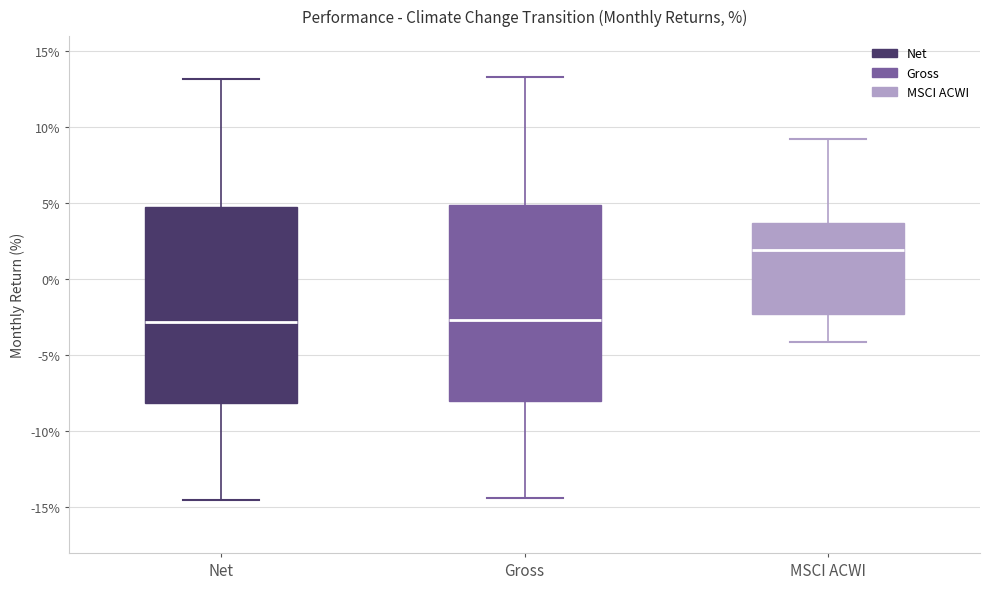

Where does the median line of the box for MSCI ACWI sit on the y-axis? The values are not printed on the chart, so give them approximately, as read against the axis.

2.0